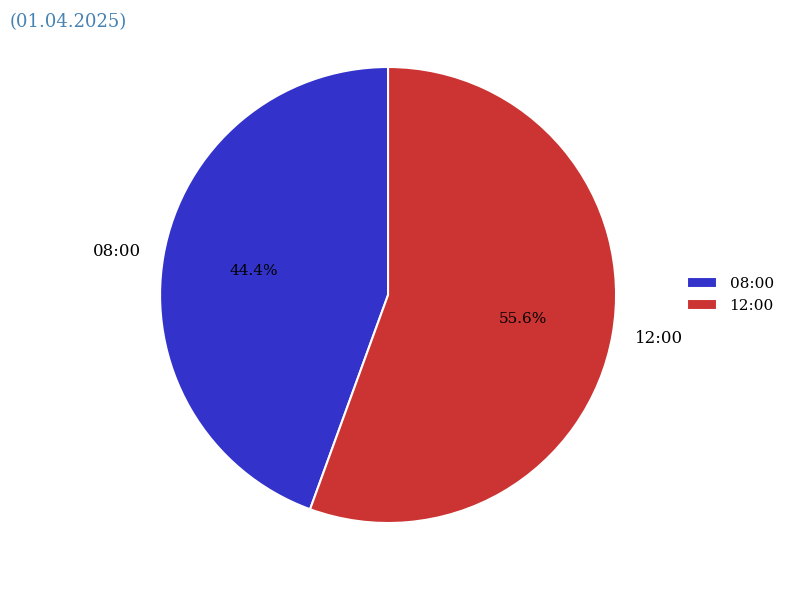

Do 12:00 and 08:00 together represent more than half of the pie?

Yes